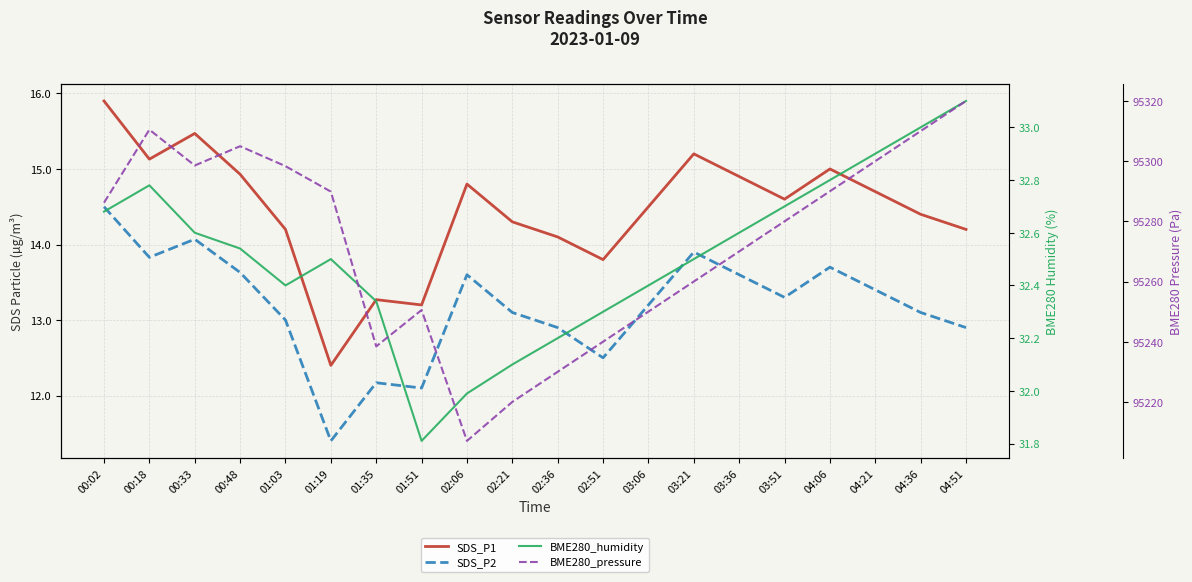

True or false: SDS_P1 and BME280_pressure cross at least once.

False